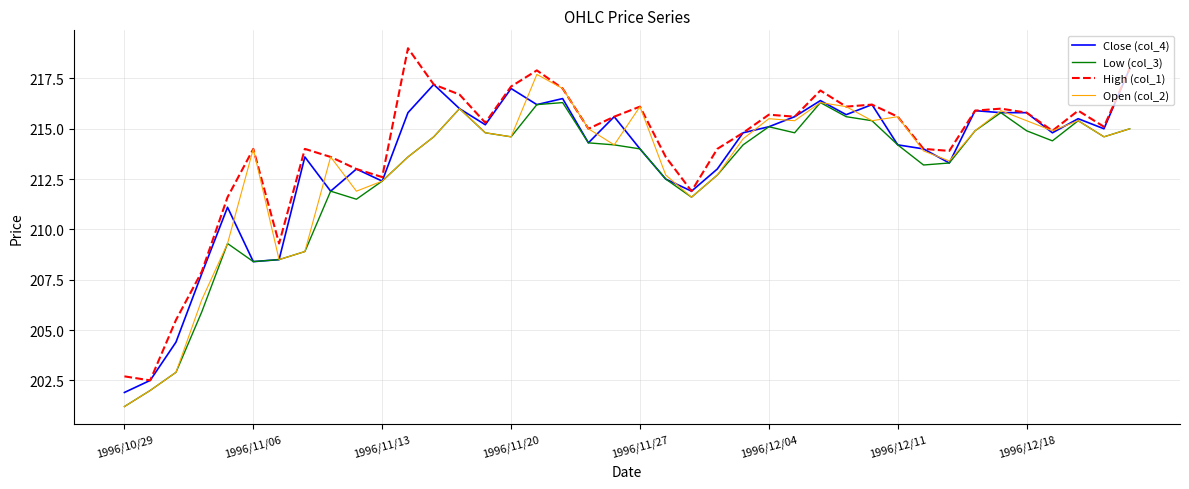

Does the chart display data point markers on the line(s)?

No